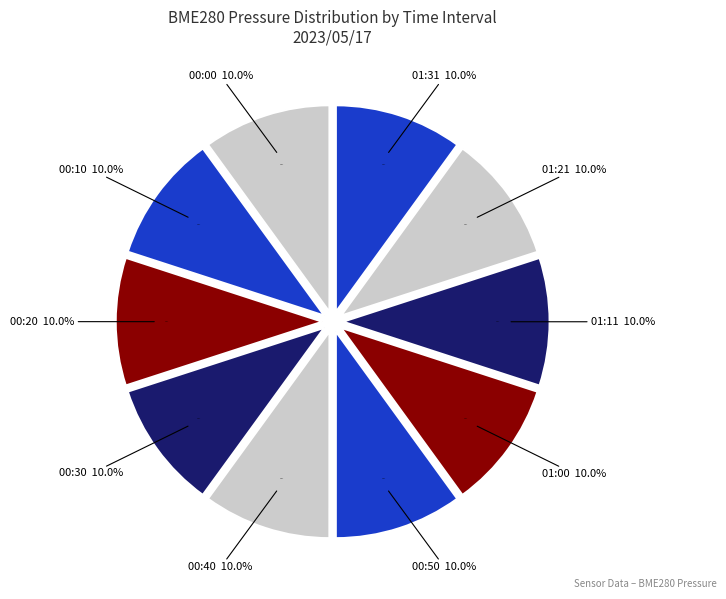

To the nearest percent, what percentage of the pie is 01:31?

10%